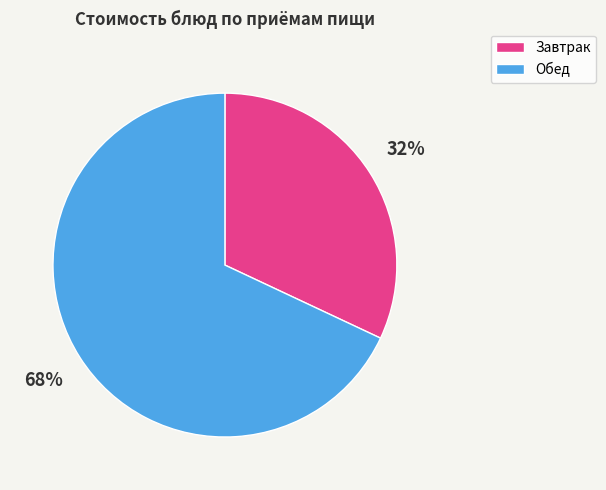

Is the sum of Обед and Завтрак greater than half?

Yes